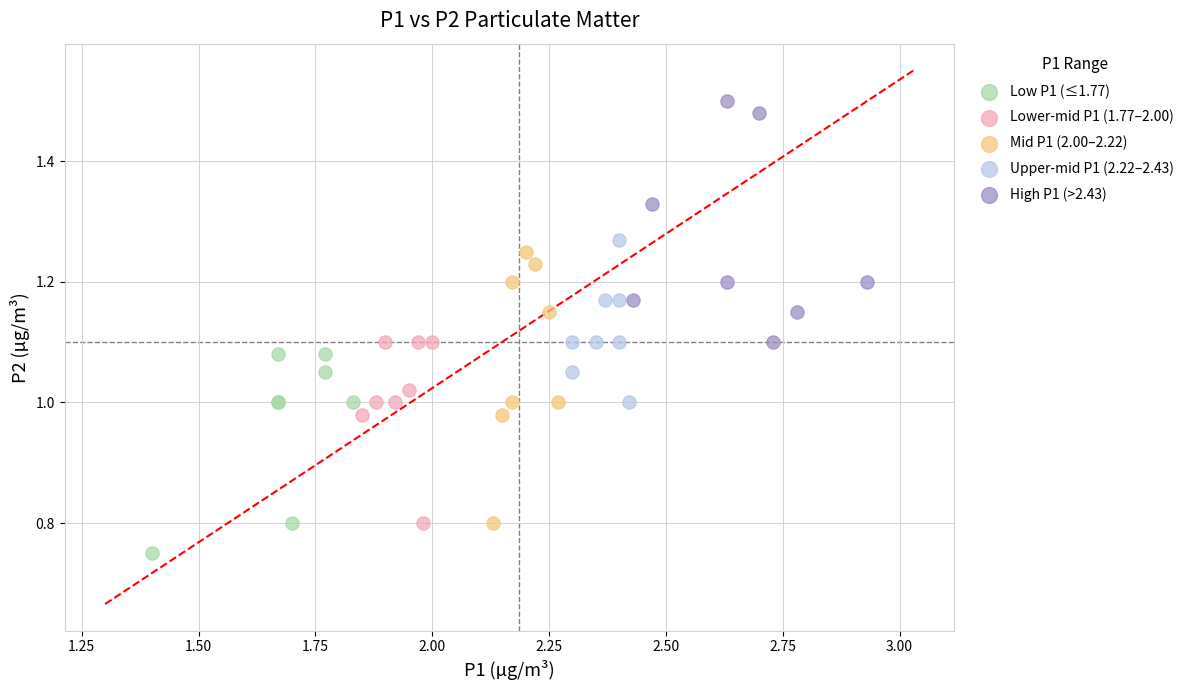

Which series contains the highest Y value?

High P1 (>2.43)